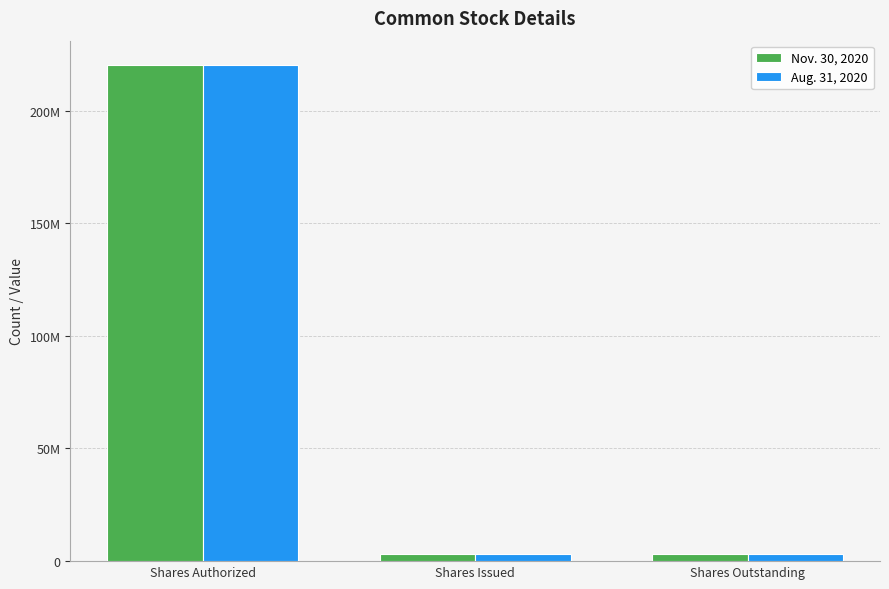

What is the difference between the Aug. 31, 2020 values at Shares Outstanding and Shares Authorized?

216998524